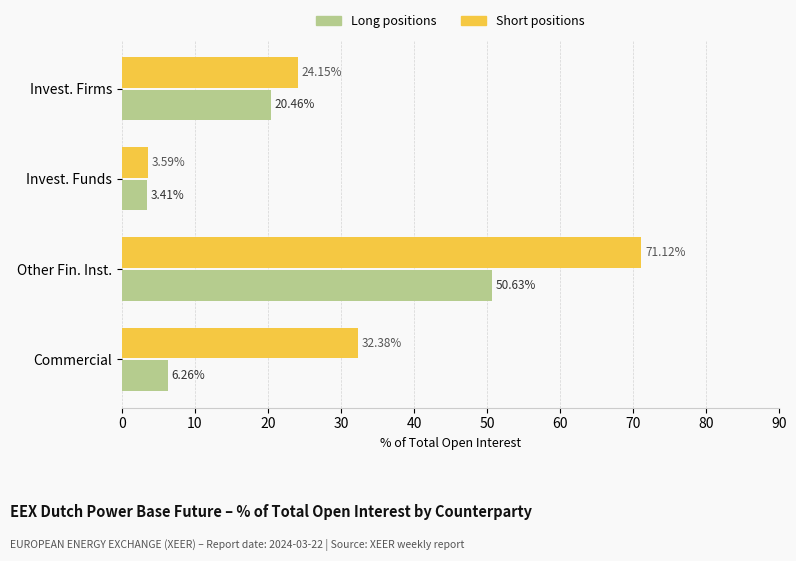

Which series has the largest total across all categories?

Short positions